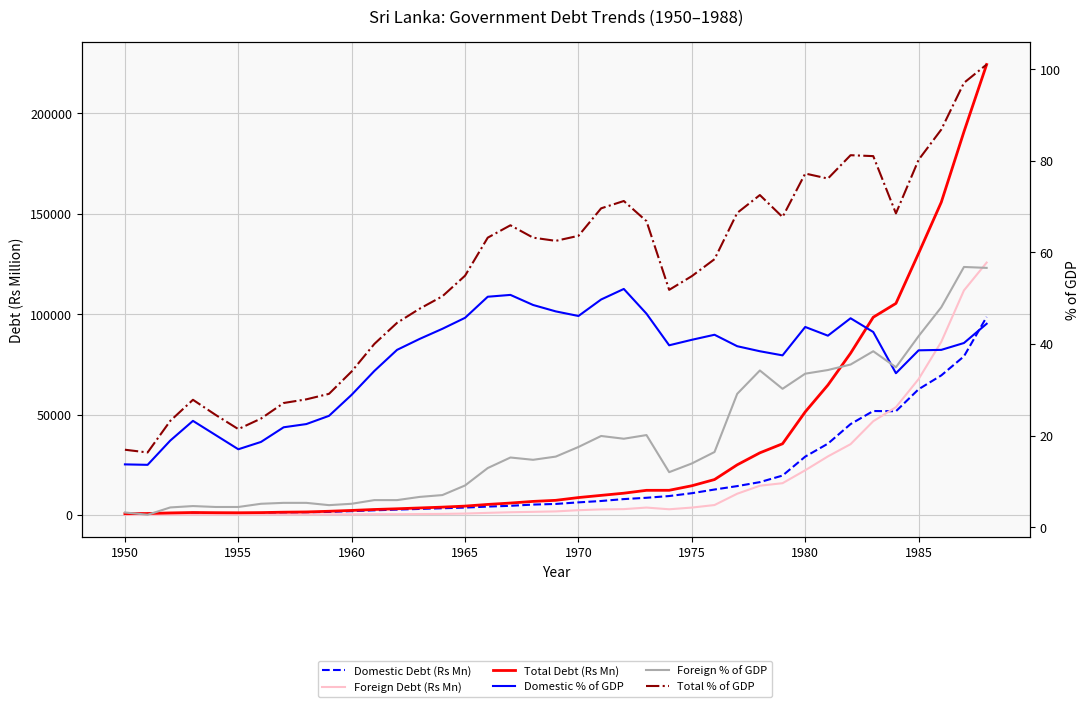

Which series ends up on top after the final intersection of Domestic % of GDP and Foreign % of GDP?

Foreign % of GDP